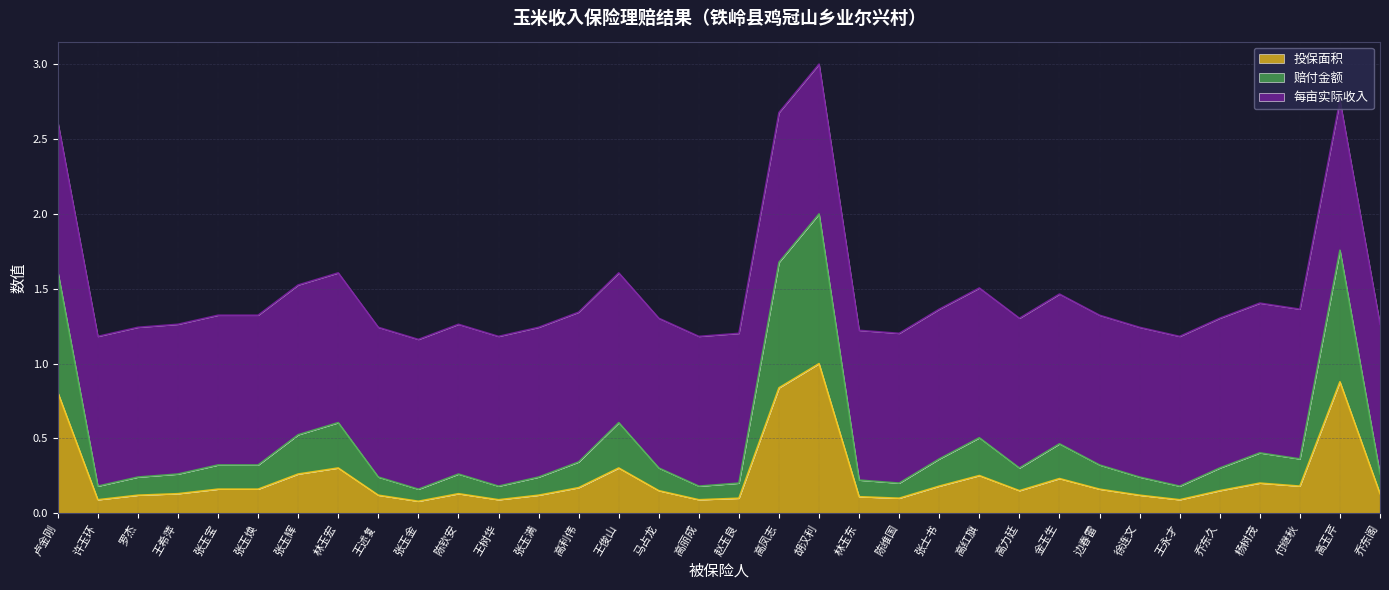

What is the average value of the 投保面积 series?

0.2